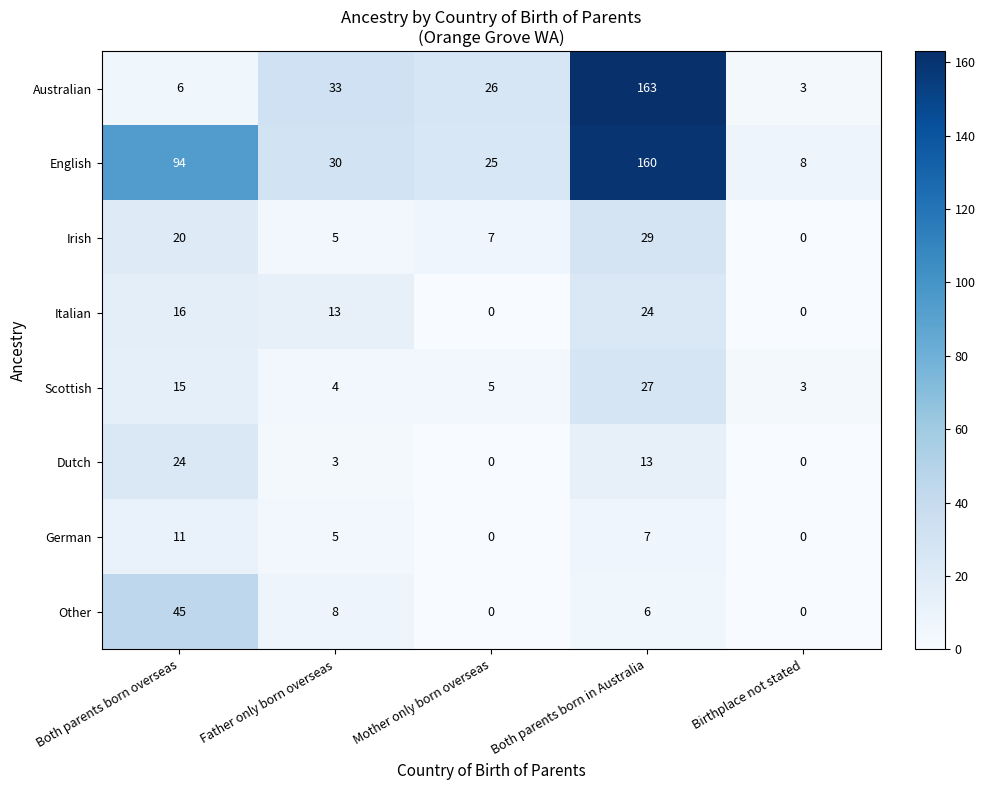

List the labels in order of Australian value, smallest first.

Birthplace not stated, Both parents born overseas, Mother only born overseas, Father only born overseas, Both parents born in Australia